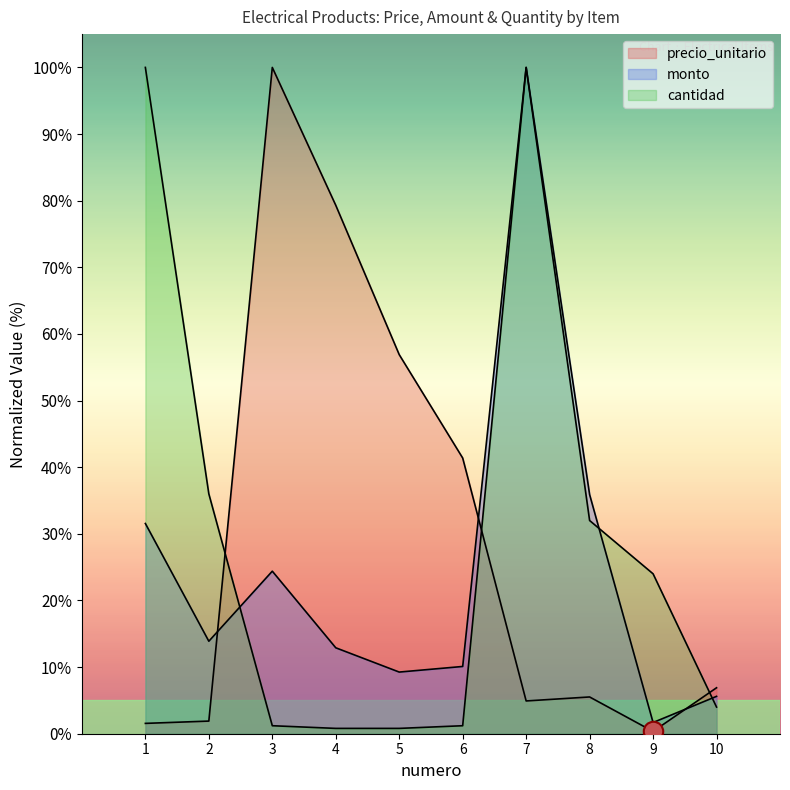

How many data points in precio_unitario are above 6?

5